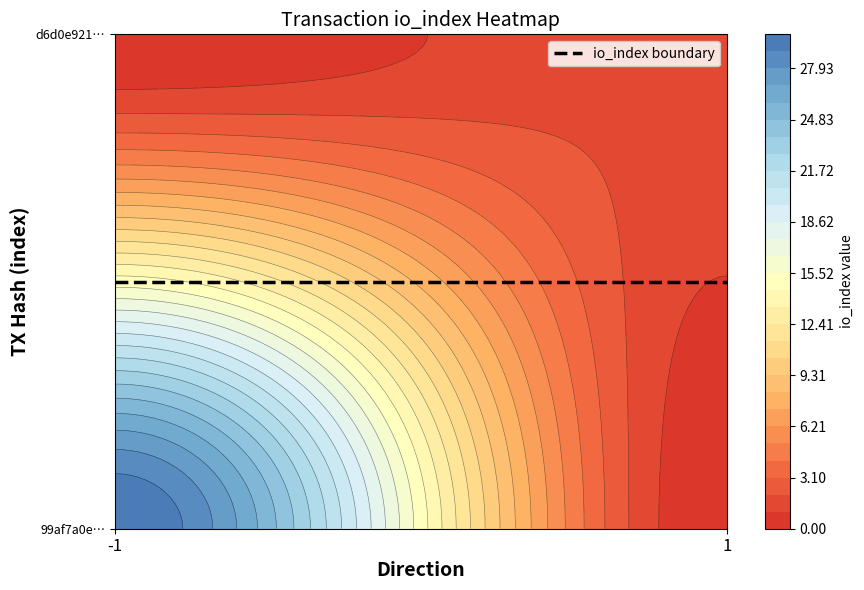

List the series in order of their overall mean, highest first.

99af7a0eab635937aff5da13f79012a08e98f52, d6d0e9216af06e08932a27bc5b05b28fbef1acd